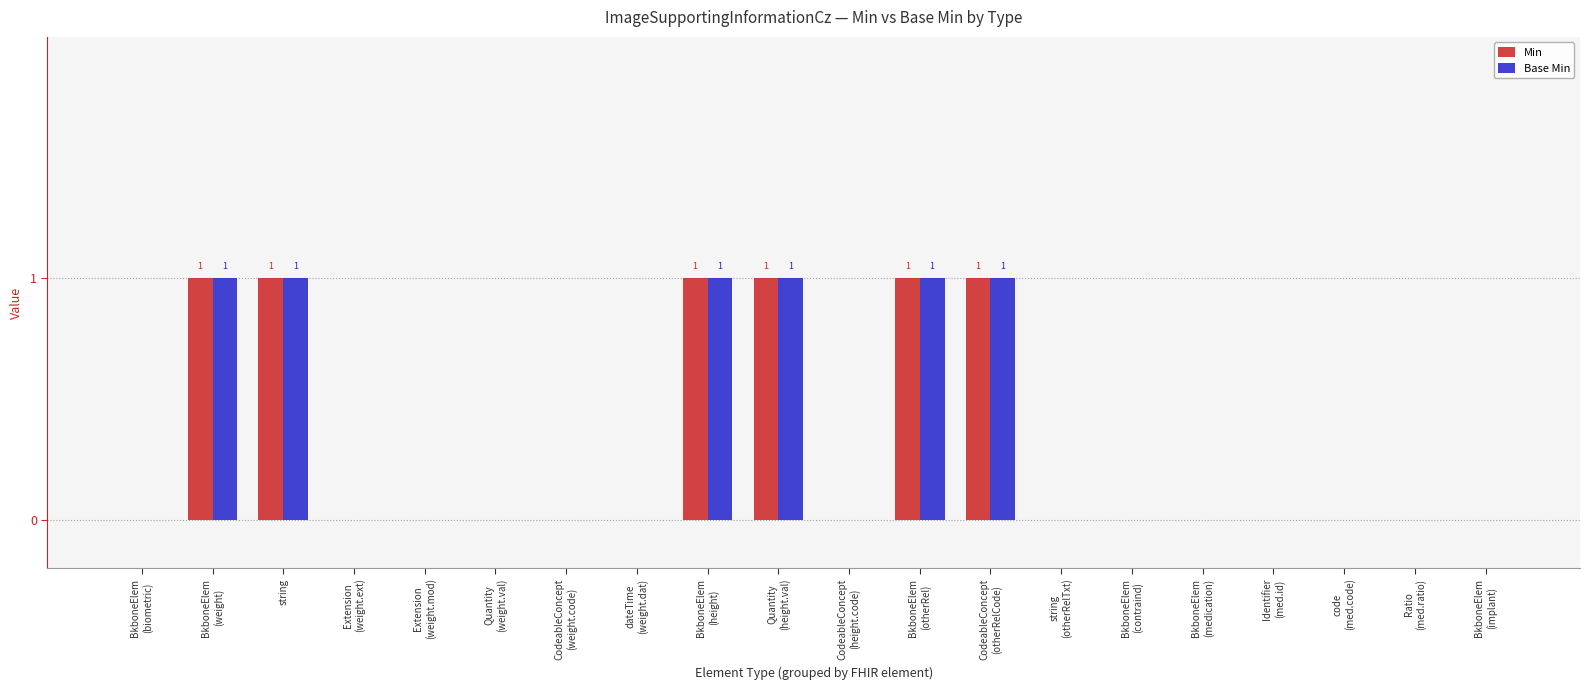

Reading left to right, extract all data points from this chart.

Min: 0	1	1	0	0	0	0	0	1	1	0	1	1	0	0	0	0	0	0	0
Base Min: 0	1	1	0	0	0	0	0	1	1	0	1	1	0	0	0	0	0	0	0